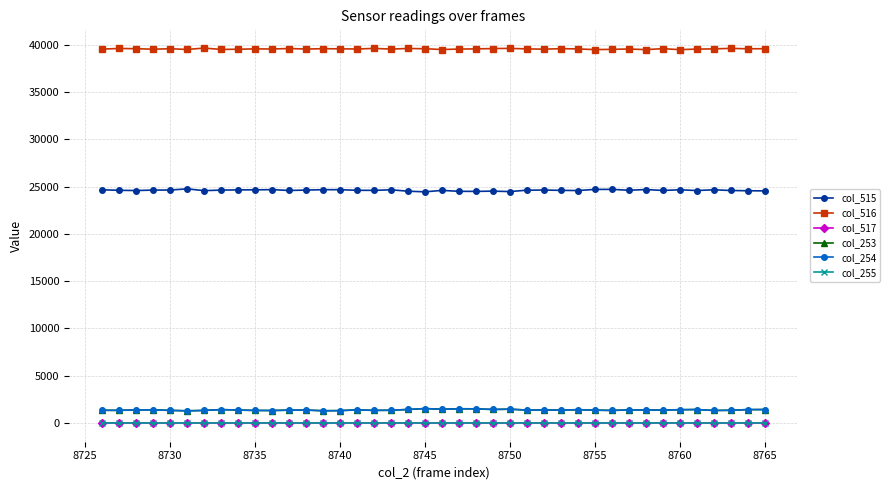

True or false: col_254 has more than 2 points higher than both neighbors.

True